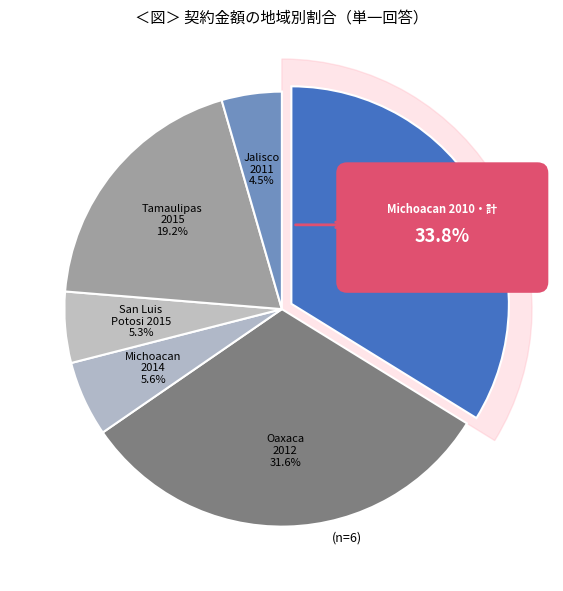

Rank the categories by value from highest to lowest.

Michoacan (2010), Oaxaca (2012), Tamaulipas (2015), Michoacan (2014), San Luis Potosi (2015), Jalisco (2011)